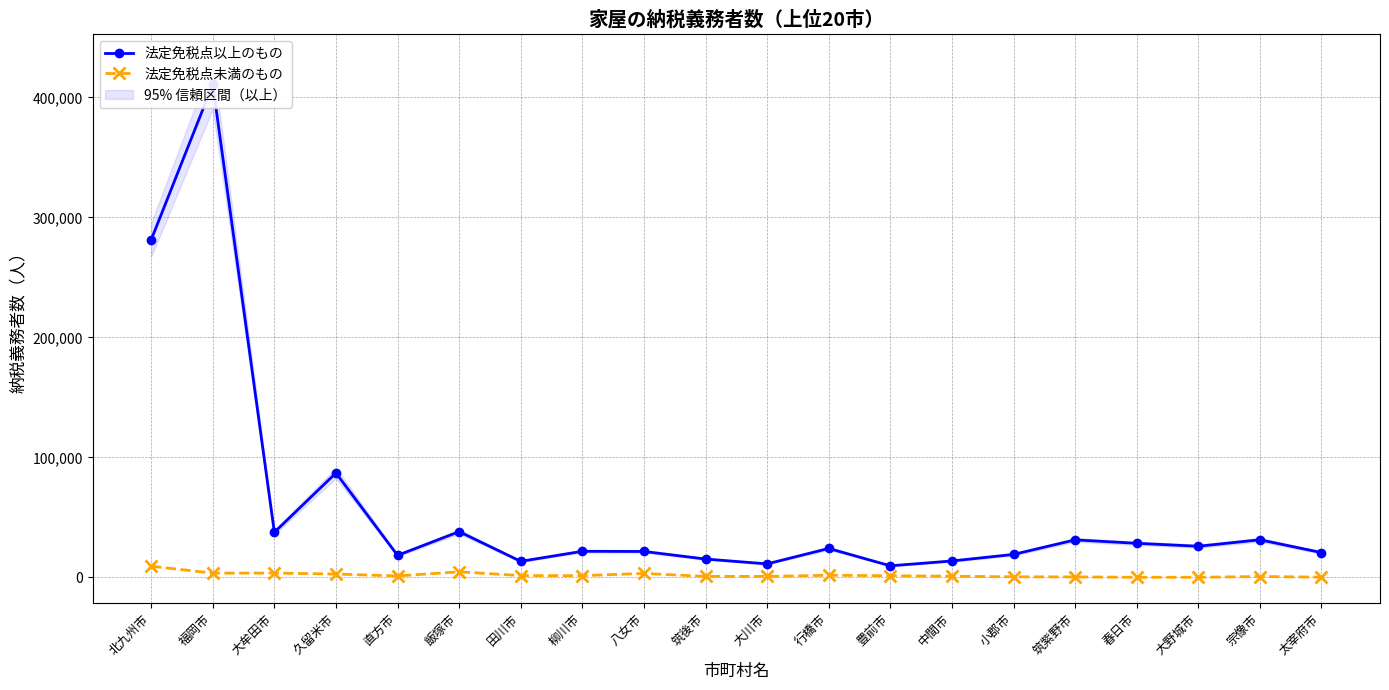

True or false: 法定免税点未満のもの and 法定免税点以上のもの cross at least once.

False